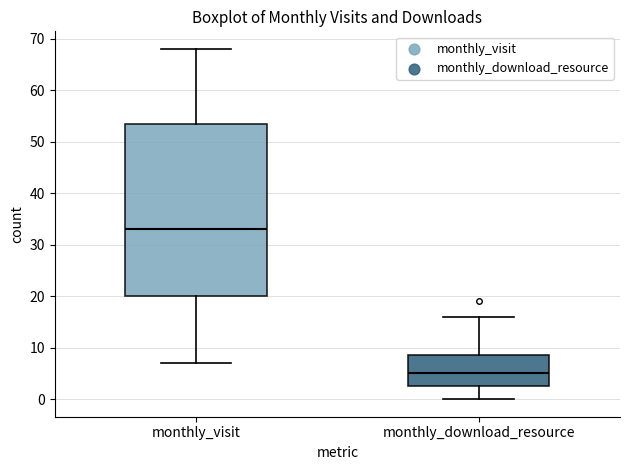

Reading left to right, read every box against the y-axis: the position of its median line, the range the box covers, and the ends of its whiskers. The values are not printed on the chart, so give them approximately, as read against the axis.

monthly_visit: median 33, box 20 to 54, whiskers 7 to 68
monthly_download_resource: median 5, box 3 to 9, whiskers 0 to 16